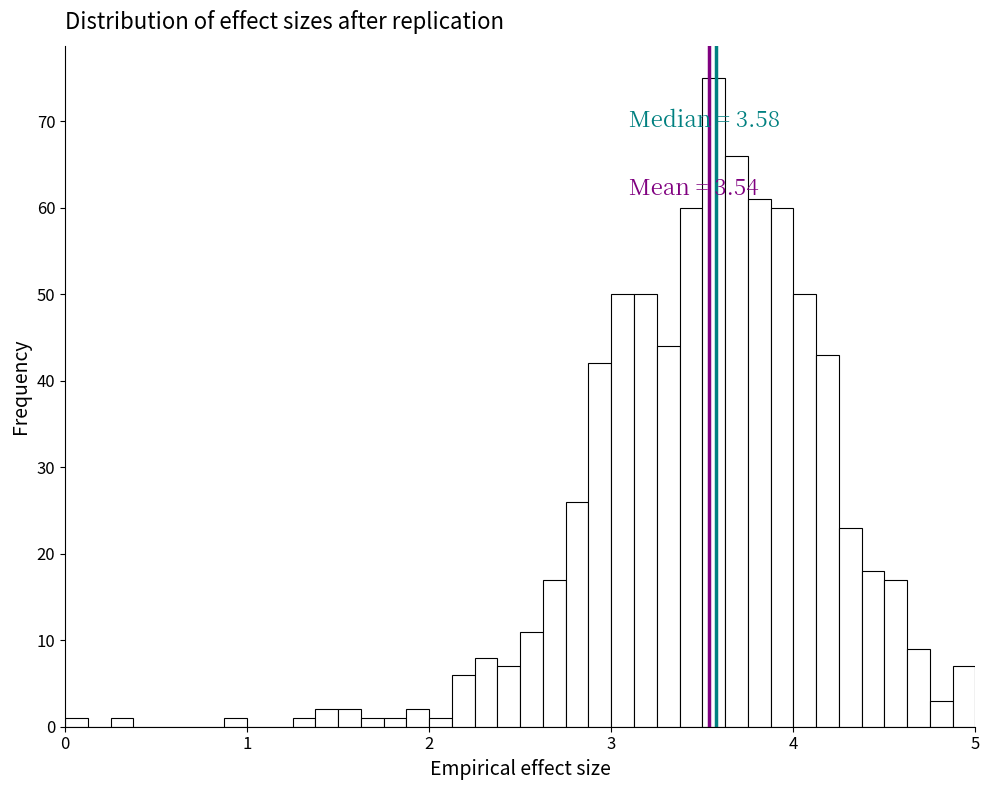

Around what value on the x-axis is the tallest bar? Give the approximate position of its centre, as read against the axis.

3.6